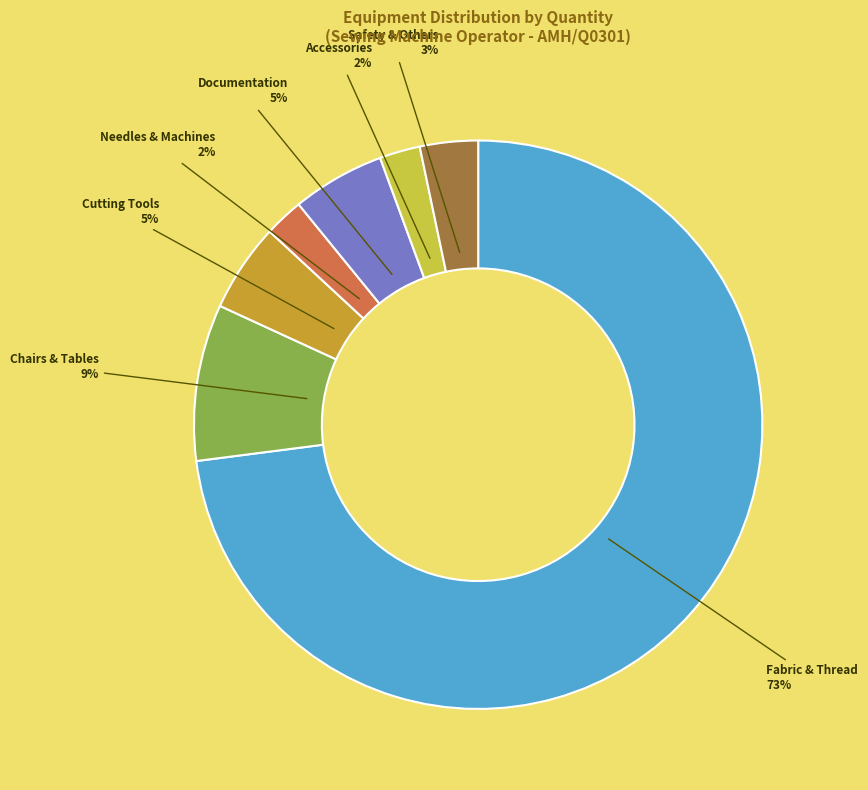

Do Safety & Others and Cutting Tools together represent more than half of the pie?

No